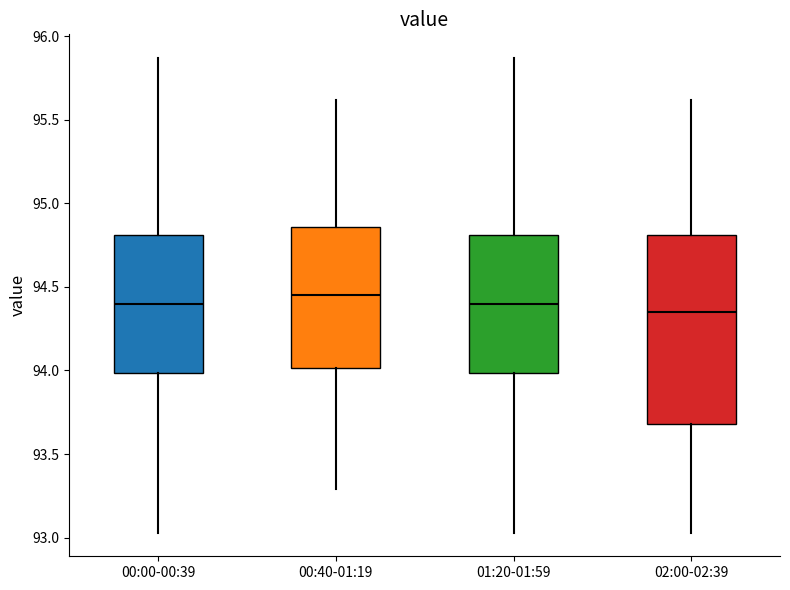

Reading left to right, transcribe this box plot: for each box, give where its median line is, the range the box spans, and where its two whiskers end, as read against the y-axis. The values are not printed on the chart, so give them approximately, as read against the axis.

00:00-00:39: median 94.40, box 94.00 to 94.80, whiskers 93.05 to 95.85
00:40-01:19: median 94.45, box 94.00 to 94.85, whiskers 93.30 to 95.60
01:20-01:59: median 94.40, box 94.00 to 94.80, whiskers 93.05 to 95.85
02:00-02:39: median 94.35, box 93.70 to 94.80, whiskers 93.05 to 95.60